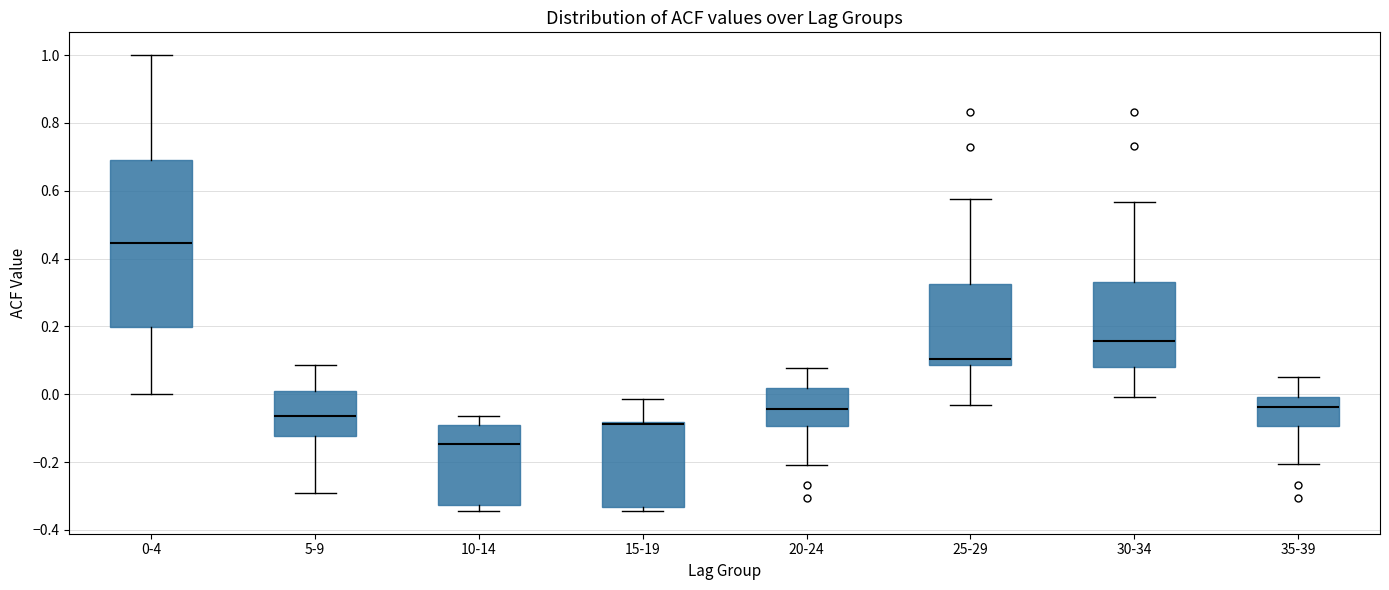

Where does the upper whisker of the box for 15-19 end on the y-axis? The values are not printed on the chart, so give them approximately, as read against the axis.

-0.02